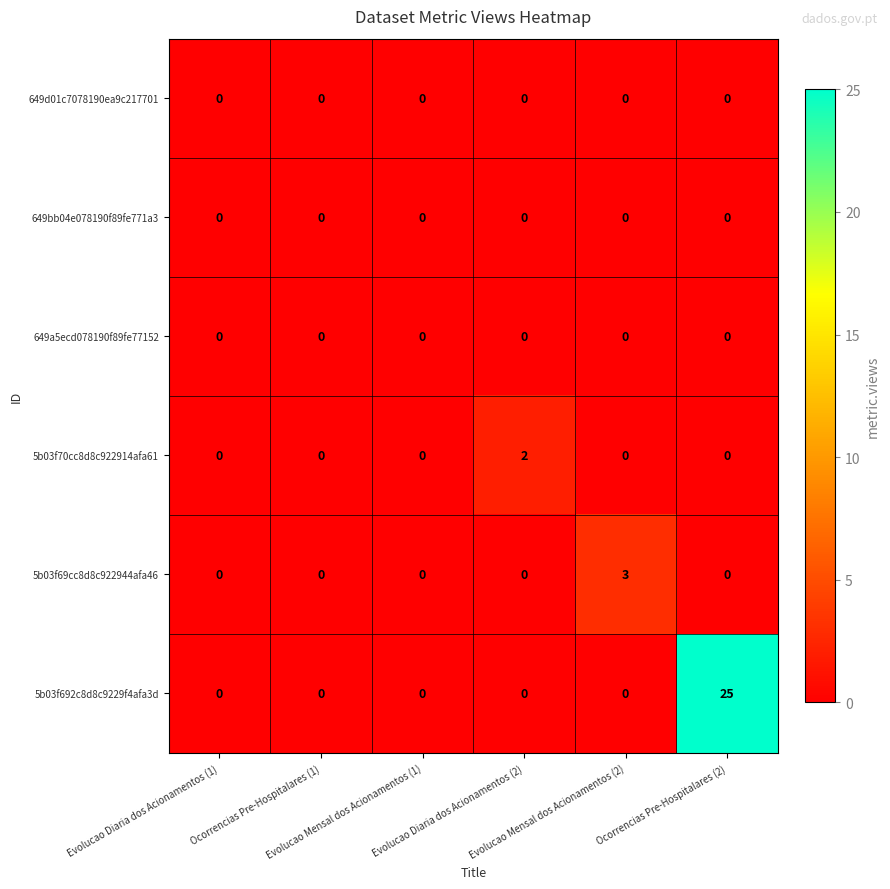

Which label corresponds to the largest value in the chart?

Ocorrencias Pre-Hospitalares (2)